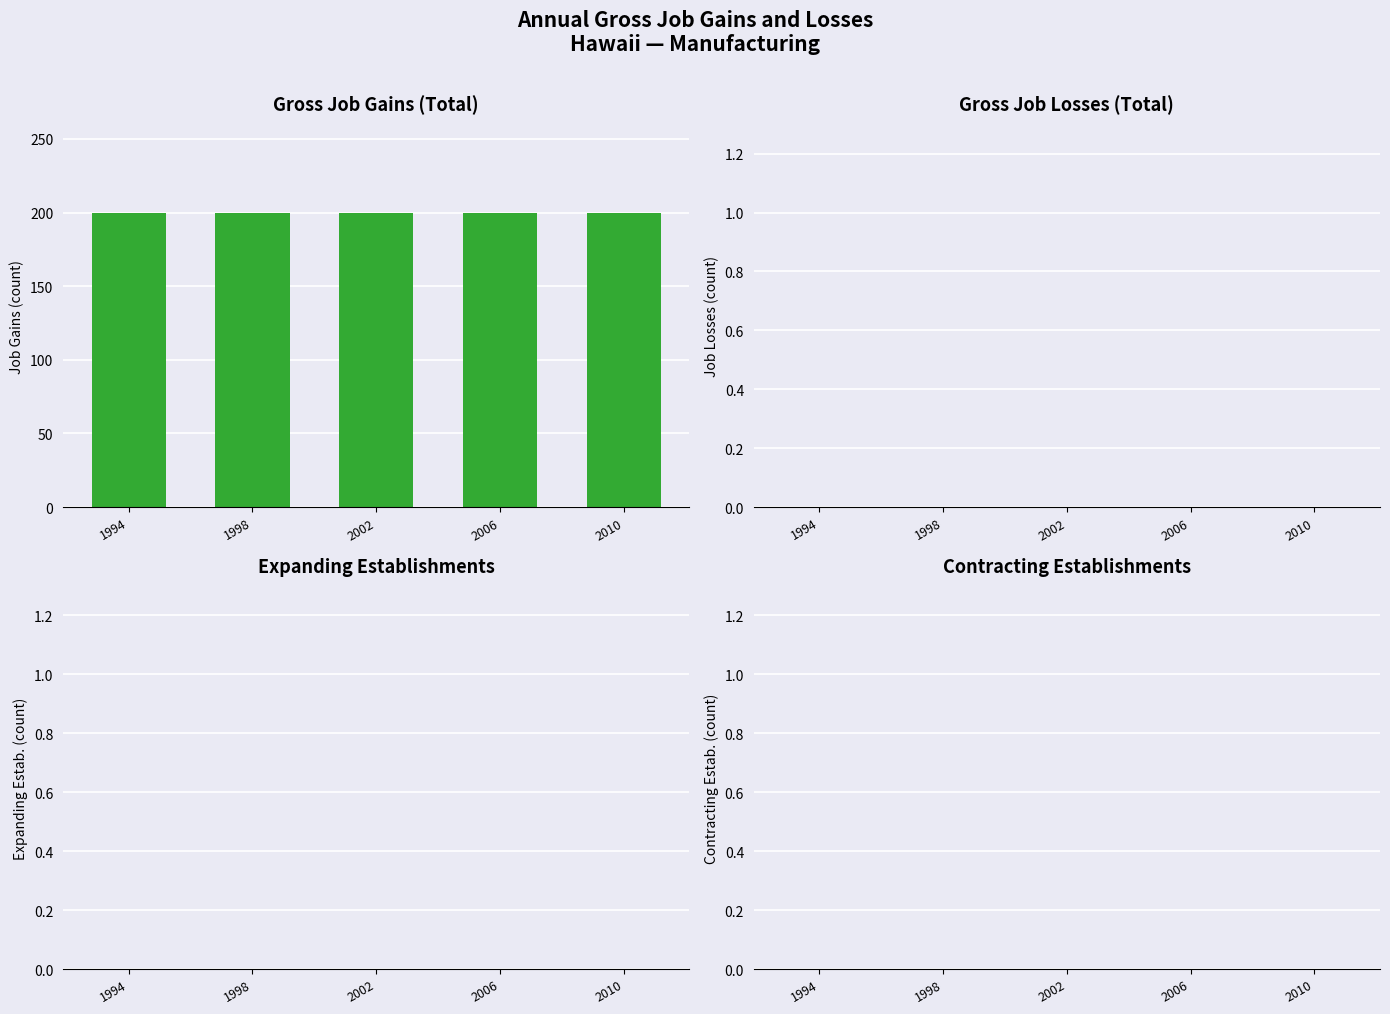

What is the value of the Gross job gains (Total) bar at the 1st from the left?

200